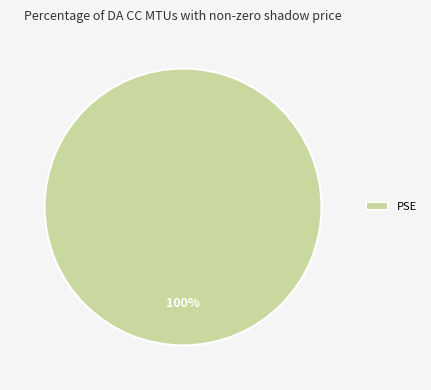

True or false: PSE accounts for 100% of the total.

True